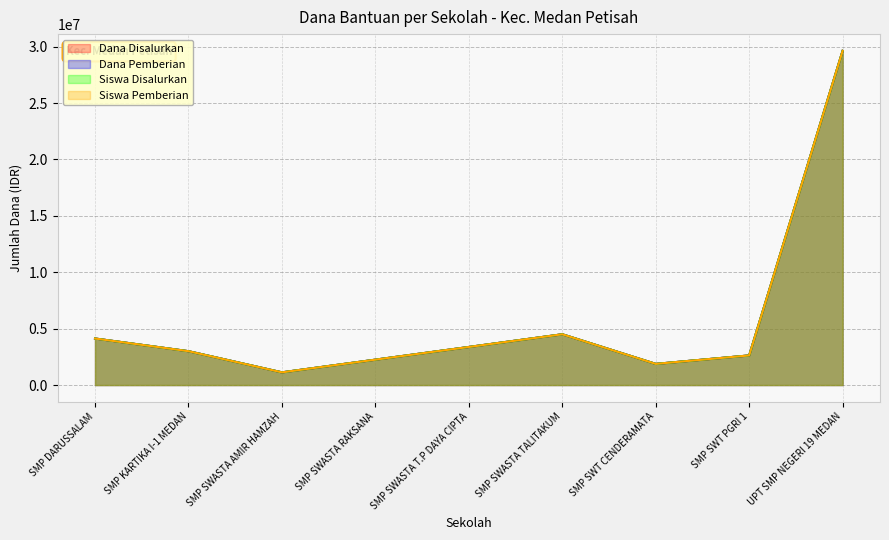

What is the smallest value displayed?

1125000